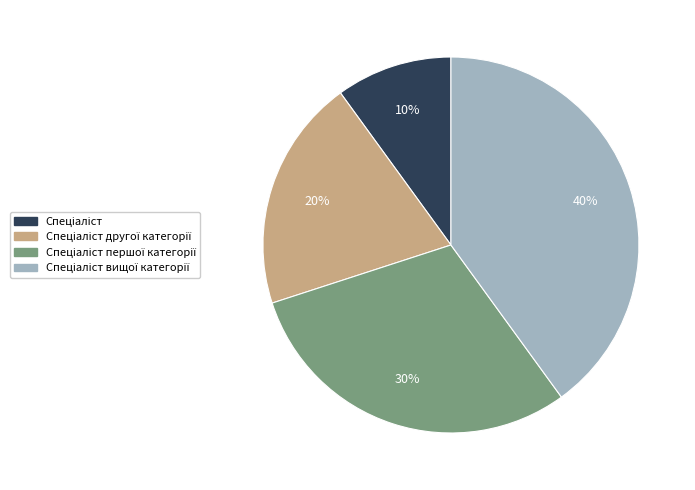

To the nearest percent, what is the average slice percentage?

25%